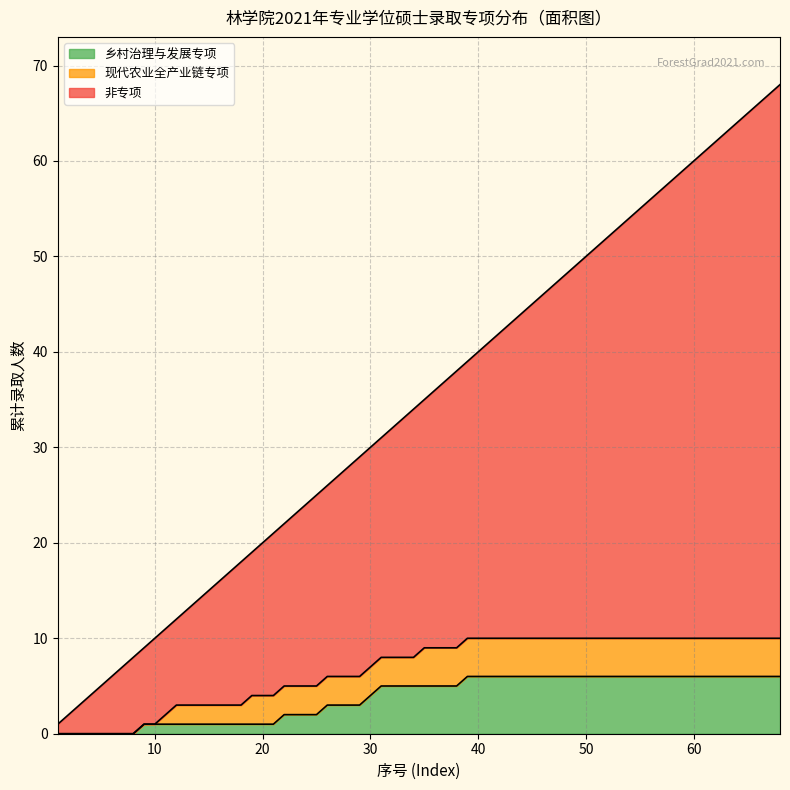

What is the maximum value for 乡村治理与发展专项?

6